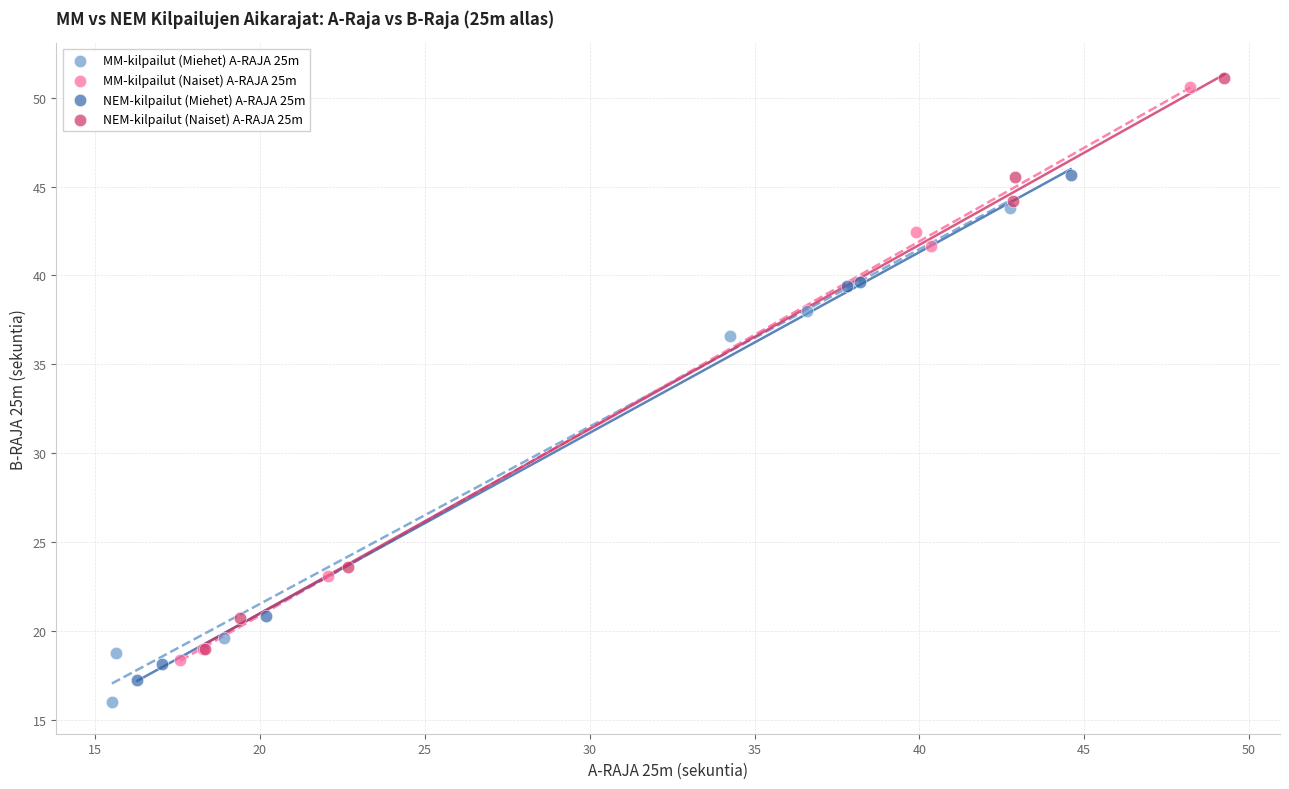

Which series reaches the maximum Y coordinate?

NEM-kilpailut (Naiset) A-RAJA 25m